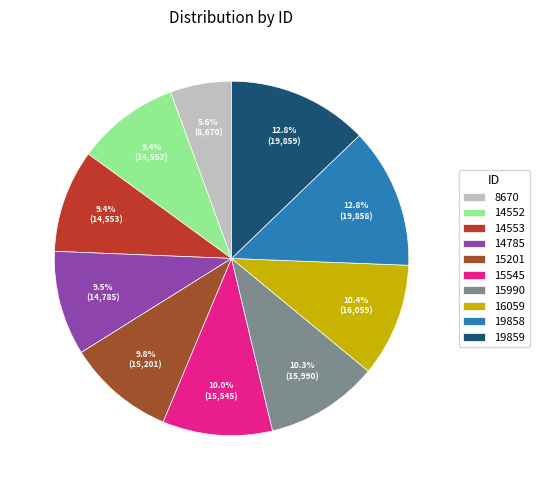

Between 14553 and 19859, which is larger?

19859